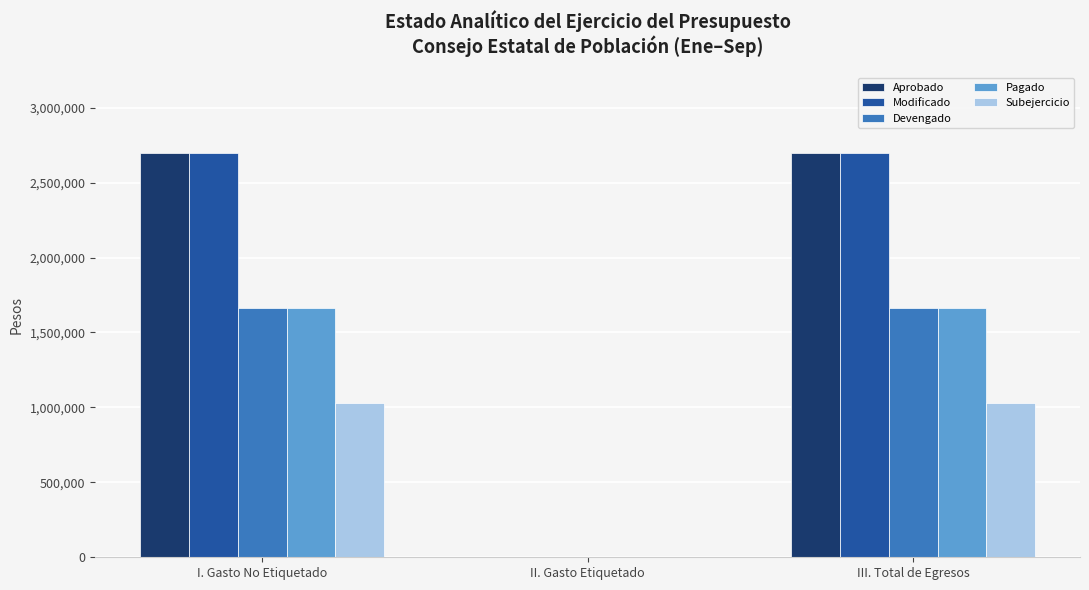

The Aprobado series shows 2695000 at III. Total de Egresos. True or false?

True